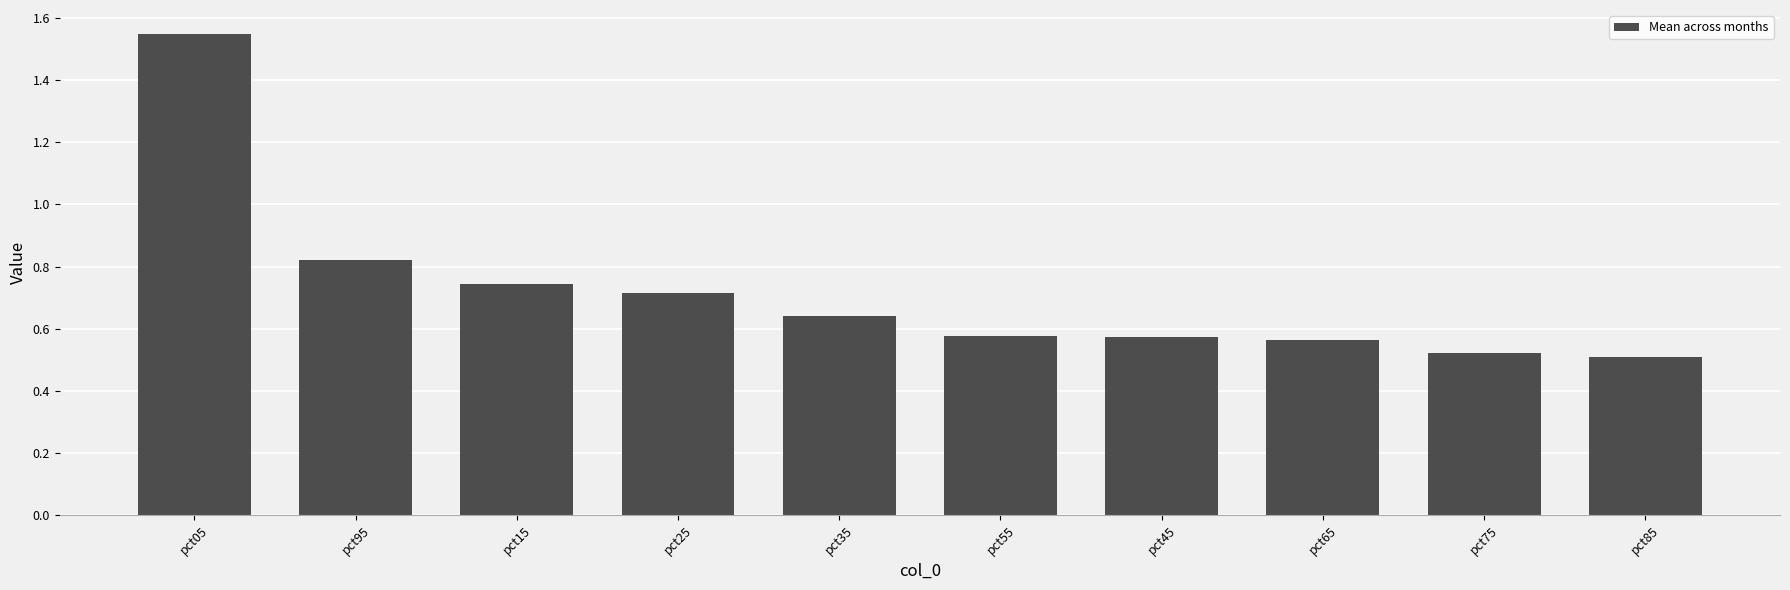

What is the sum of all values?

7.2